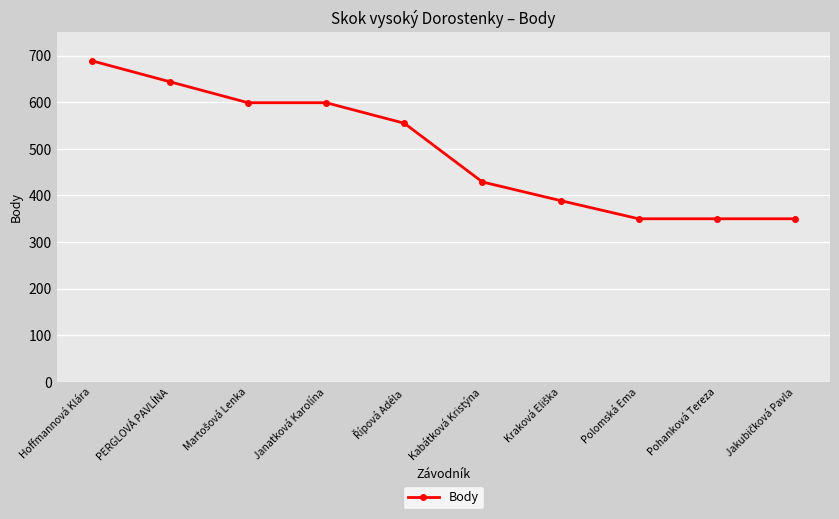

What is the change in value from Kabátková Kristýna to Polomská Ema?

-79